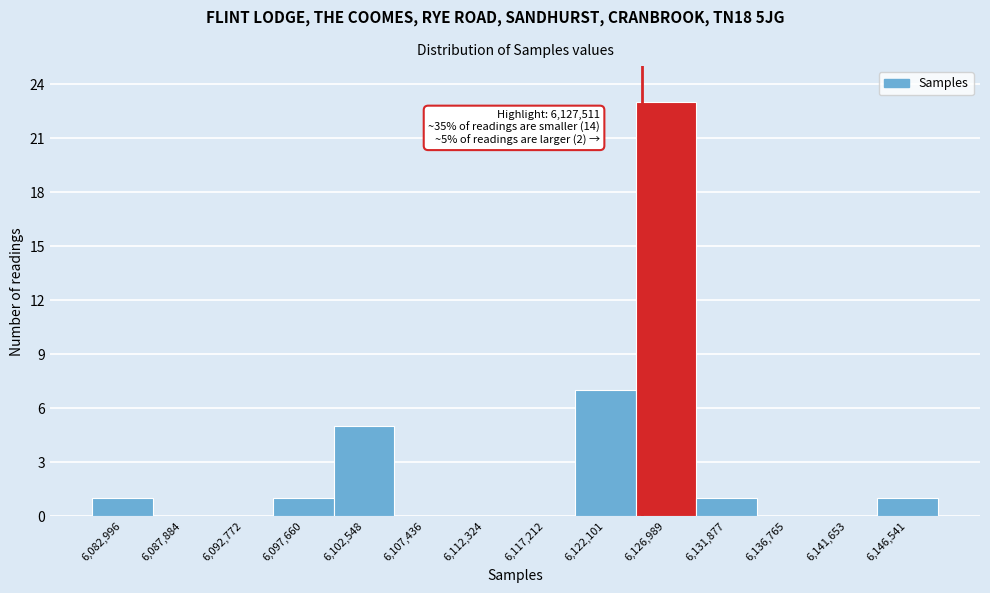

Reading left to right, transcribe all the data shown in this chart.

6,082,996=1	6,087,884=0	6,092,772=0	6,097,660=1	6,102,548=5	6,107,436=0	6,112,324=0	6,117,212=0	6,122,101=7	6,126,989=23	6,131,877=1	6,136,765=0	6,141,653=0	6,146,541=1